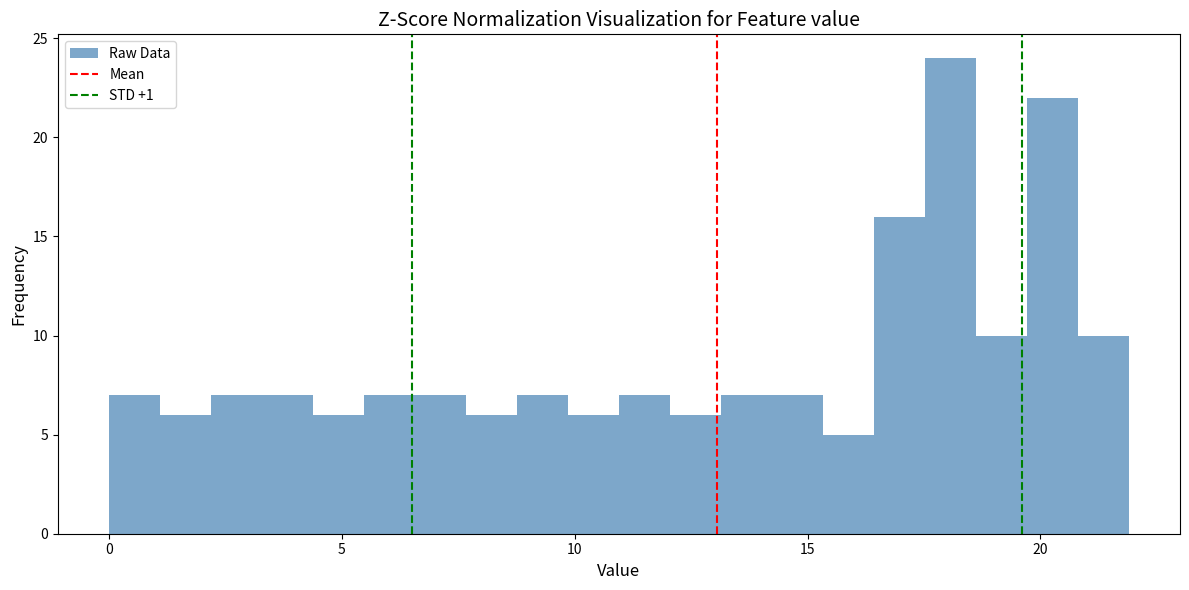

Around what value on the x-axis is the tallest bar? Give the approximate position of its centre, as read against the axis.

18.0